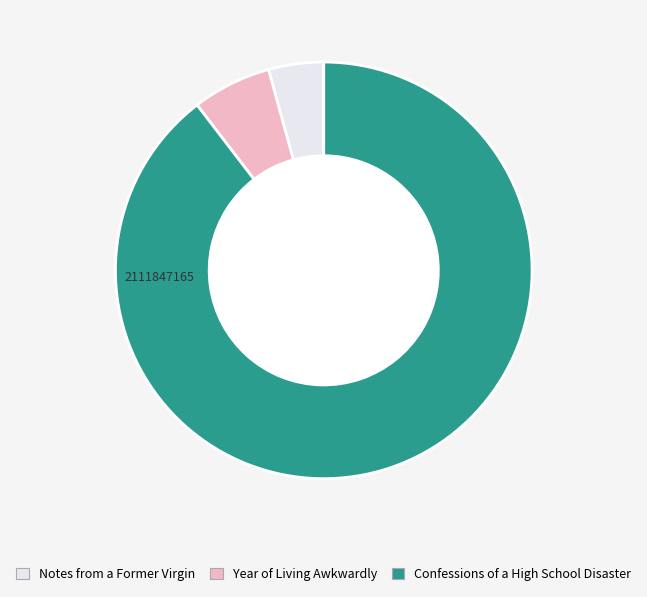

Which has a higher value, Year of Living Awkwardly or Notes from a Former Virgin?

Year of Living Awkwardly